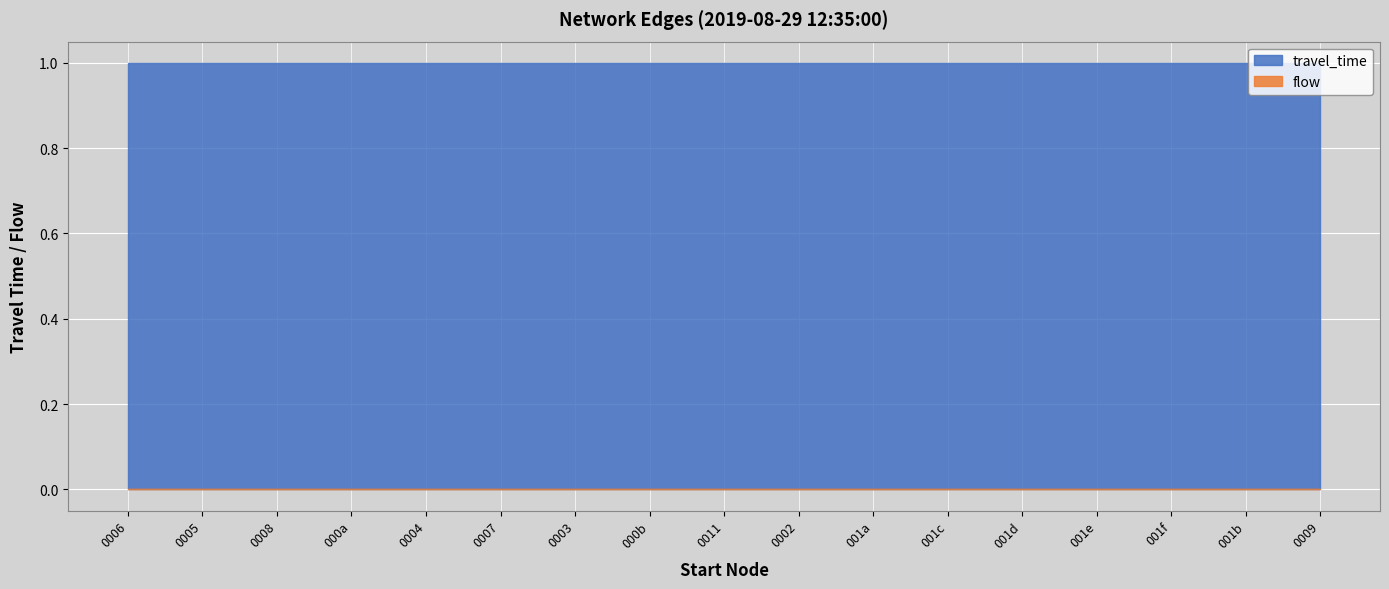

What is the average value of the travel_time series?

1